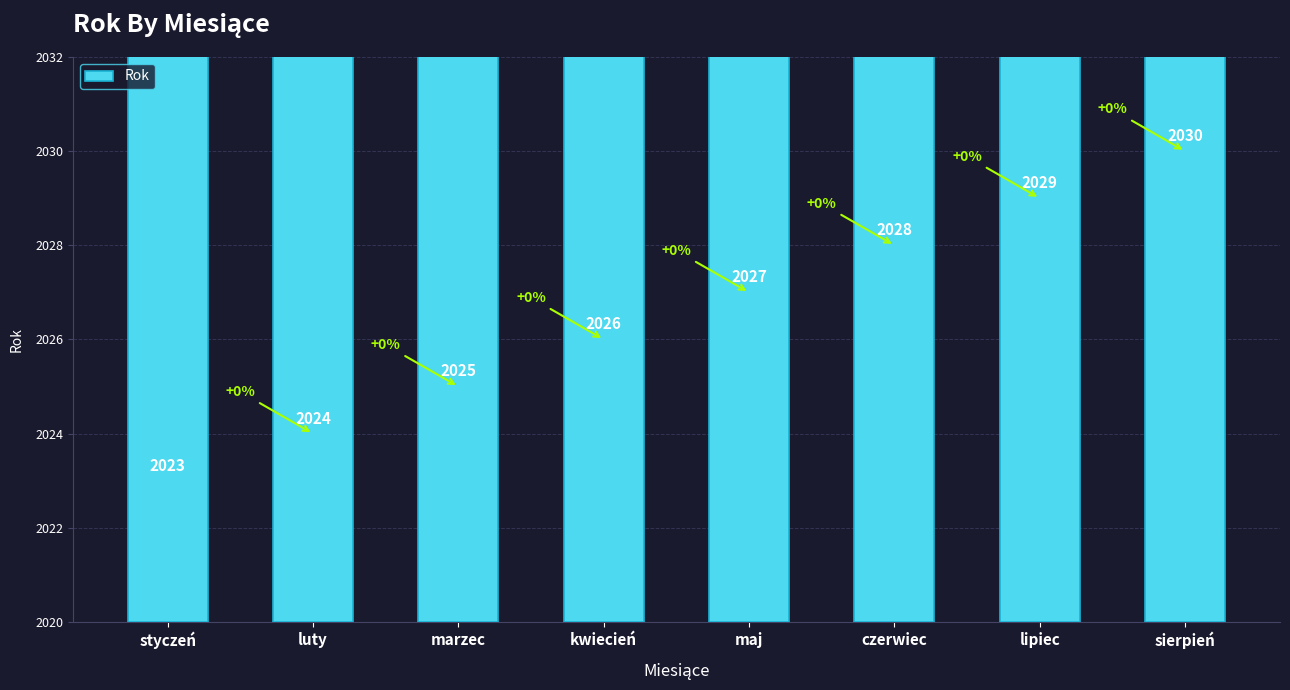

True or false: the data shows 1326 at lipiec.

False